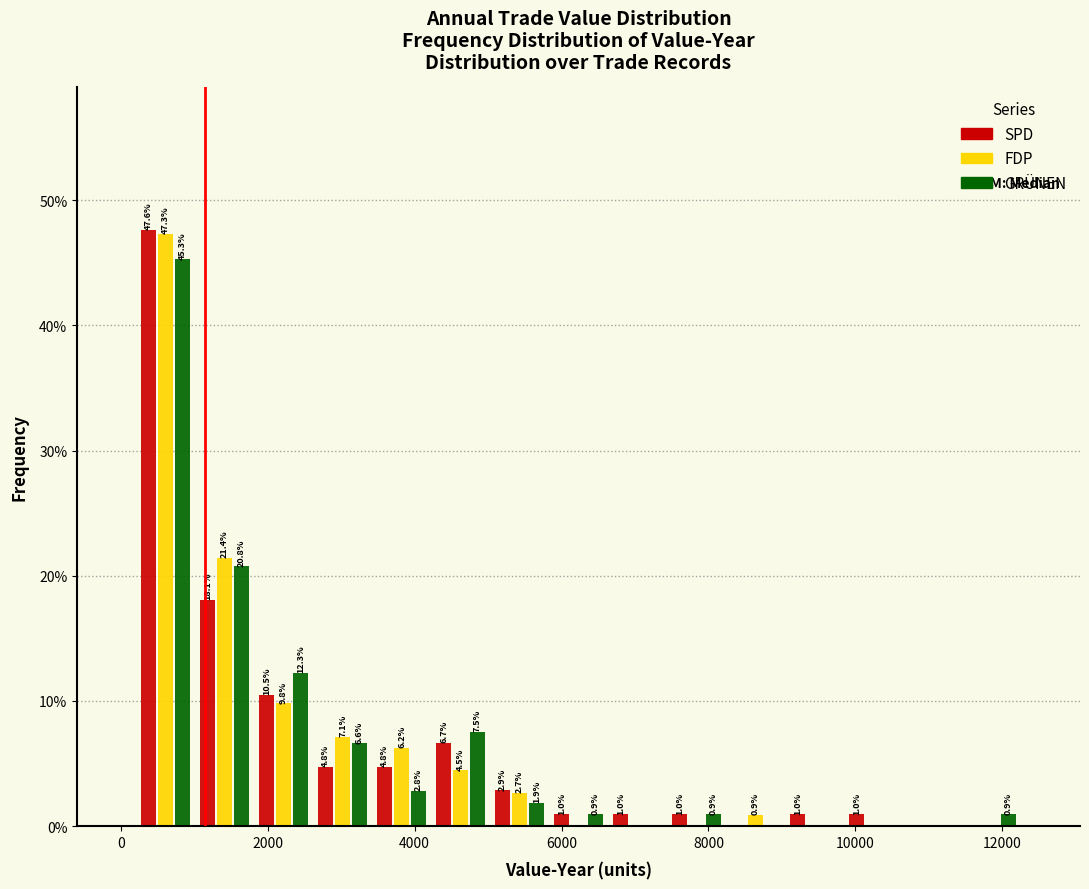

In the FDP series, which range on the x-axis has the tallest bar?

200 to 1000